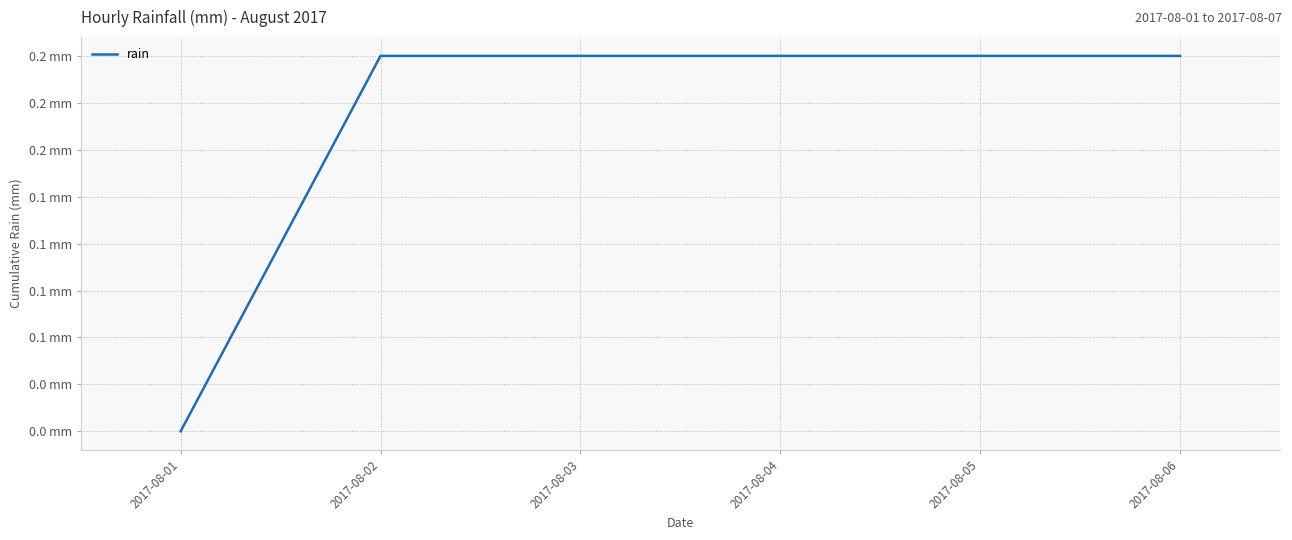

Is this an area chart (filled region under the line)?

No